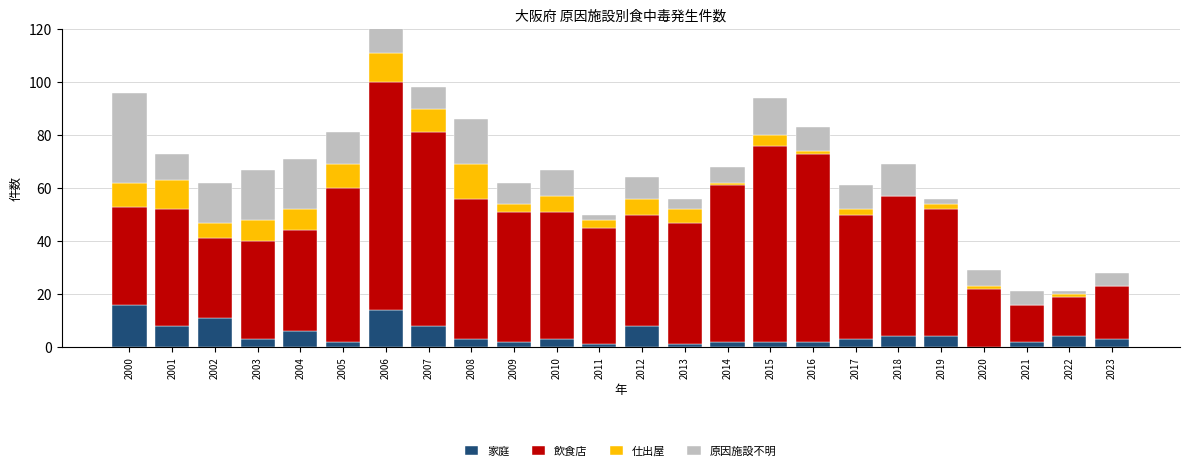

What is the sum of all 原因施設不明 values?

252